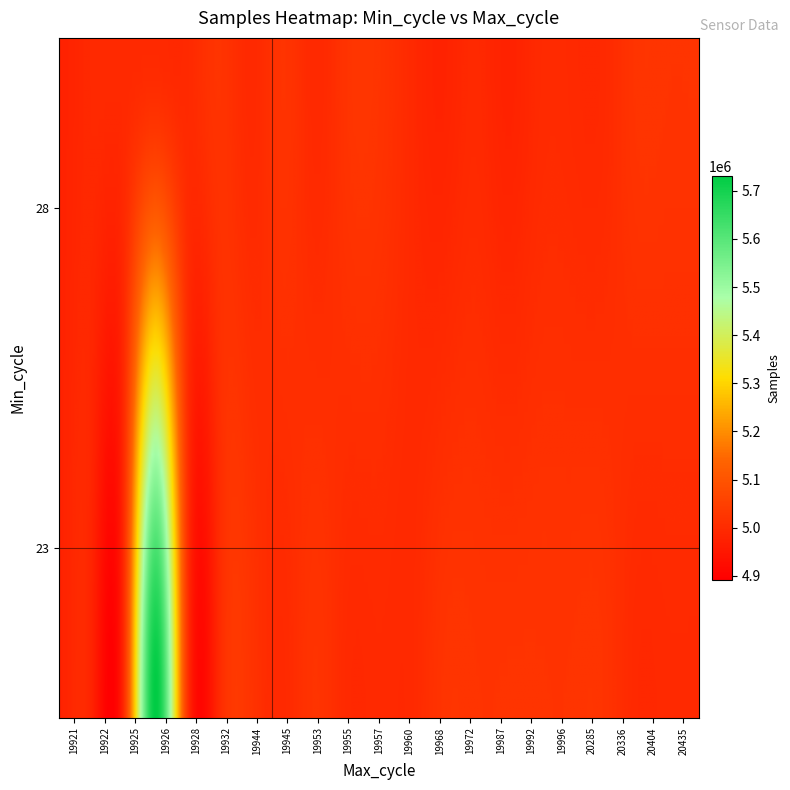

Rank the series at 19945 from highest to lowest value.

23, 28